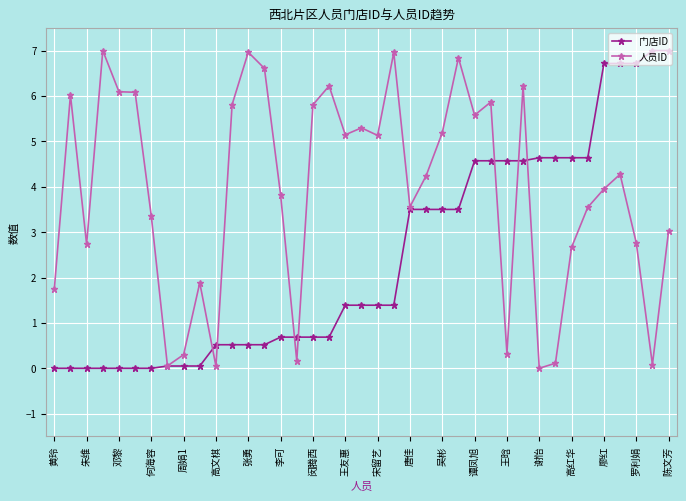

Which series has the largest total across all categories?

人员ID